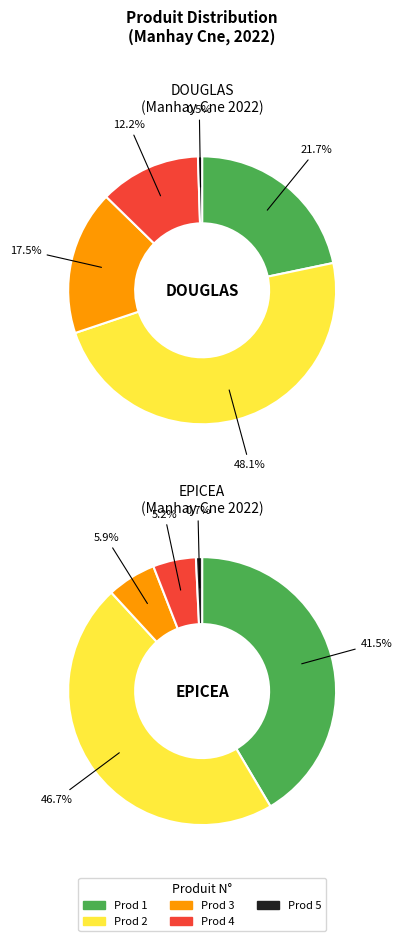

To the nearest percent, what is the average slice percentage?

20%